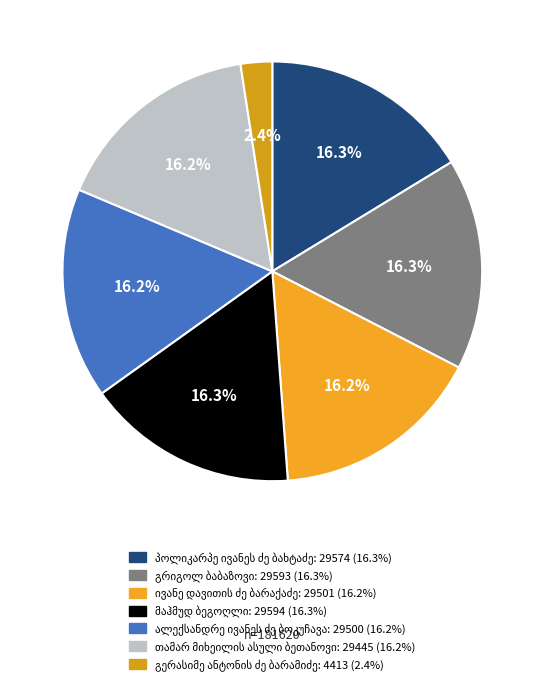

Which category has the smallest portion of the pie?

გერასიმე ანტონის ძე ბარამიძე